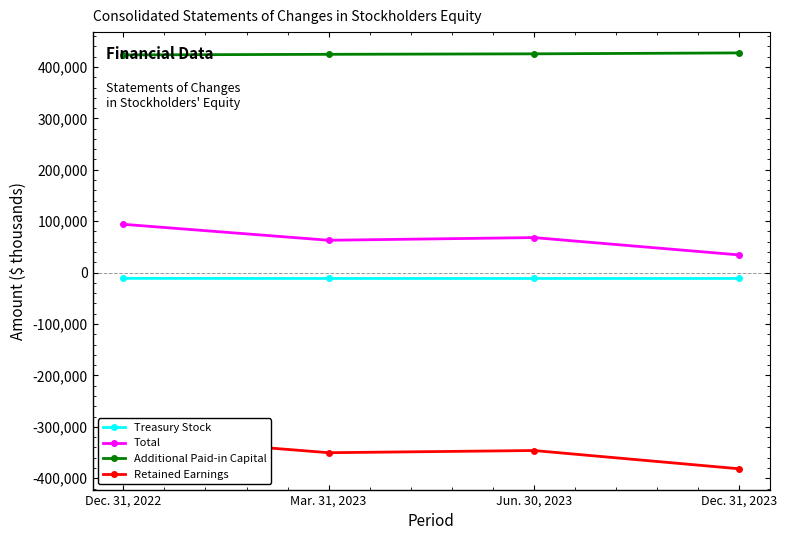

How many data points in Additional Paid-in Capital are above 425491?

1